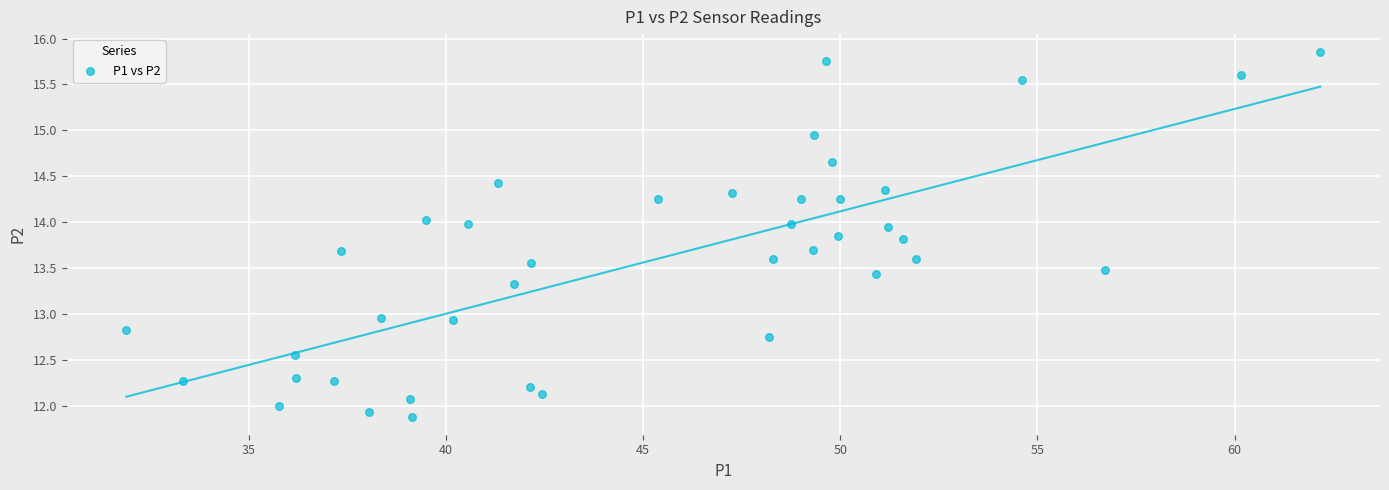

What is the range of Y values (max minus min)?

4.0